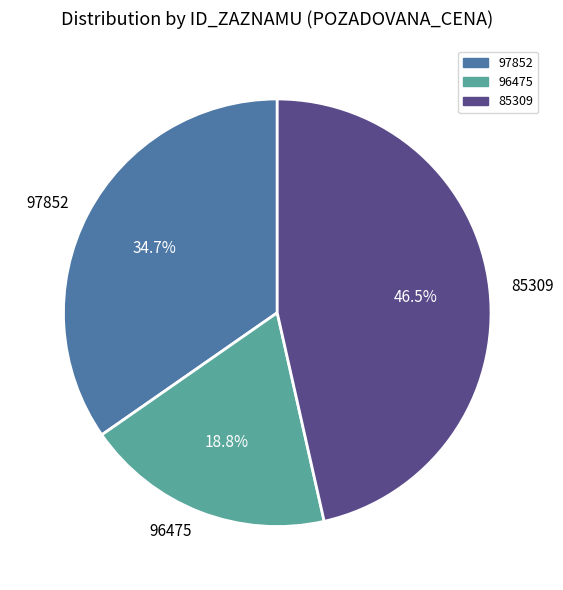

To the nearest percent, what is the combined percentage of 85309 and 97852?

81%